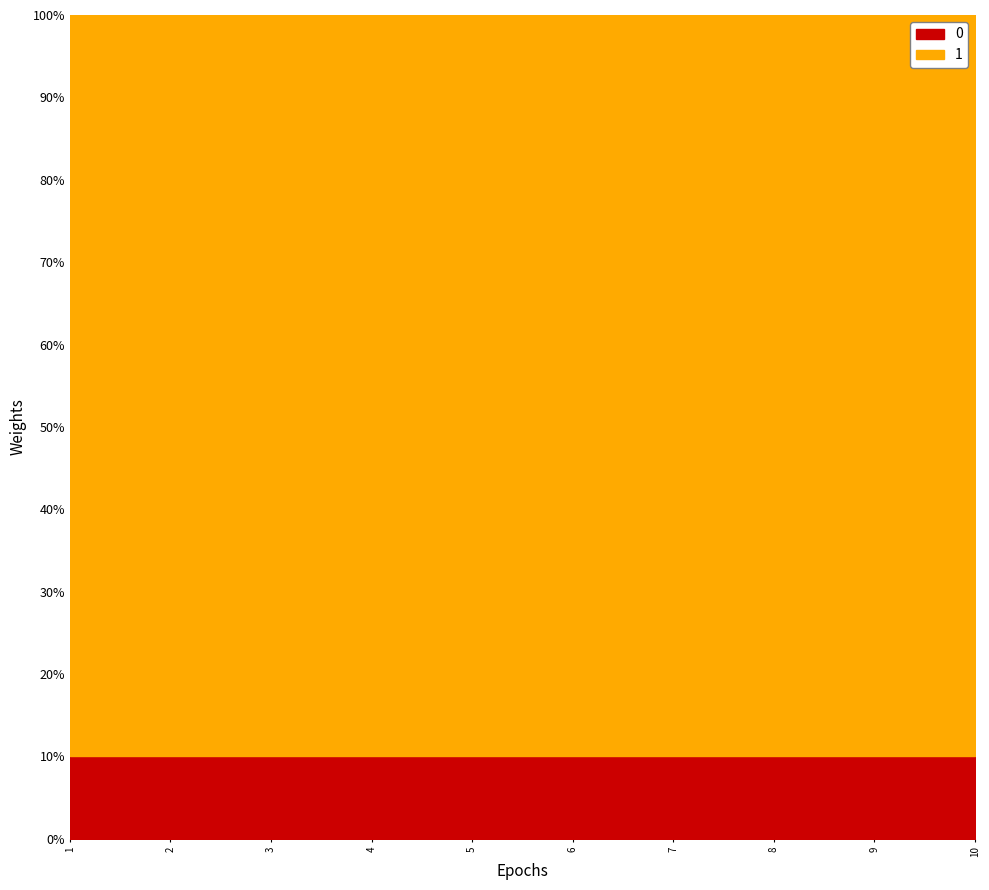

At which category is the sum across all series the highest?

1